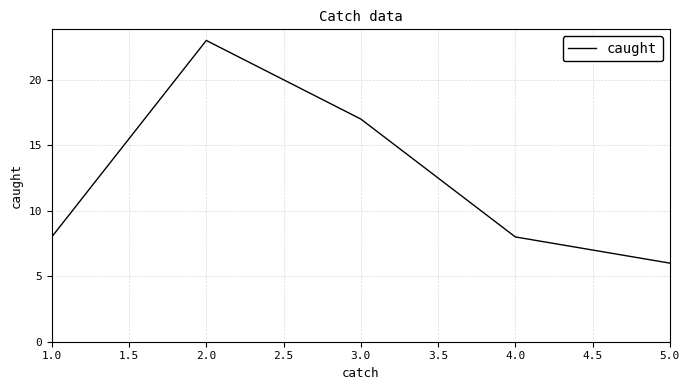

What is the change in value from 3.0 to 5.0?

-11